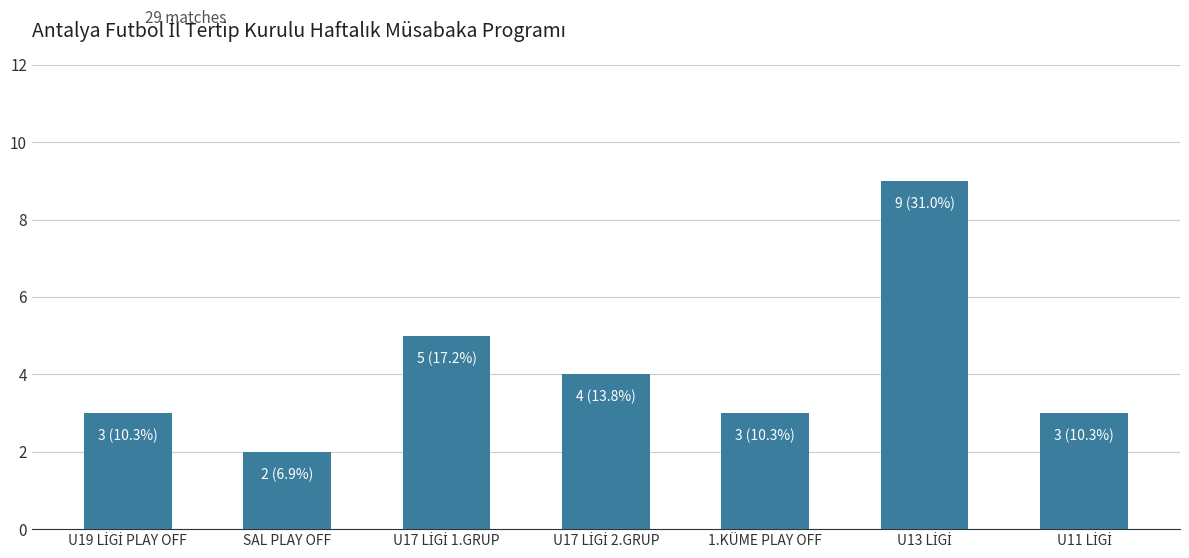

Is it true that the value at 1.KÜME PLAY OFF is 3?

True